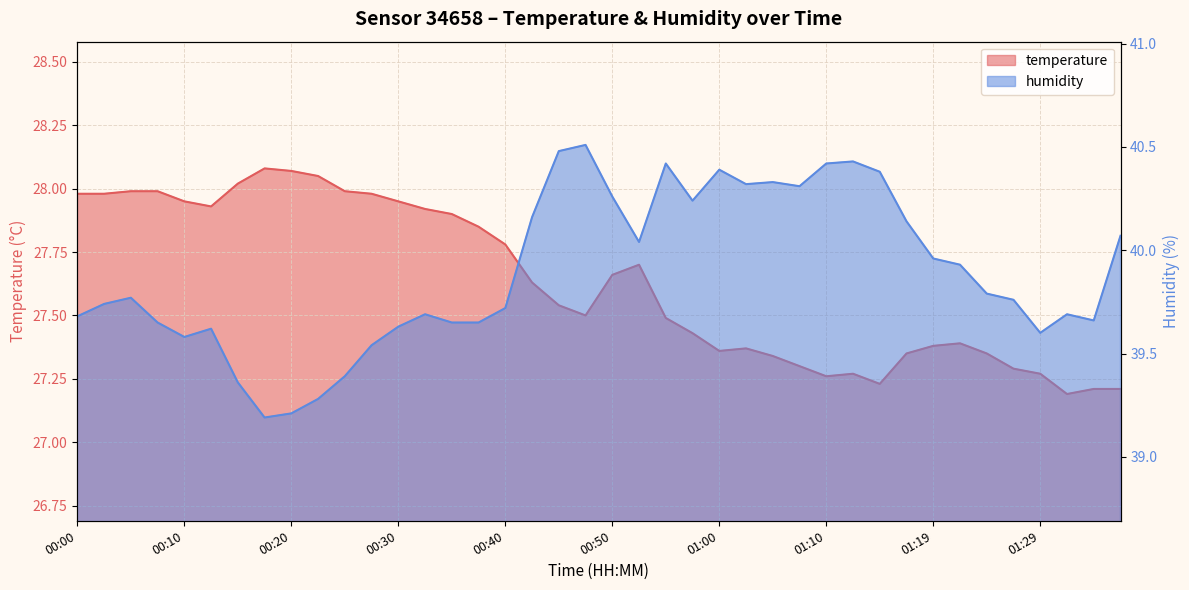

Which series has the largest total across all categories?

humidity